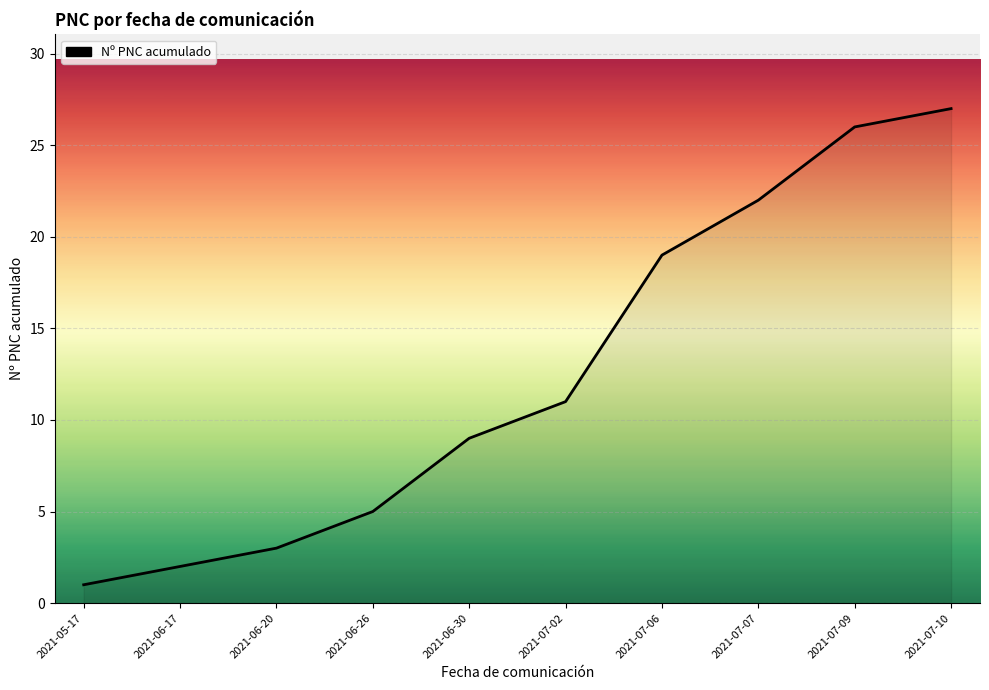

What position from the right is 2021-07-09?

2